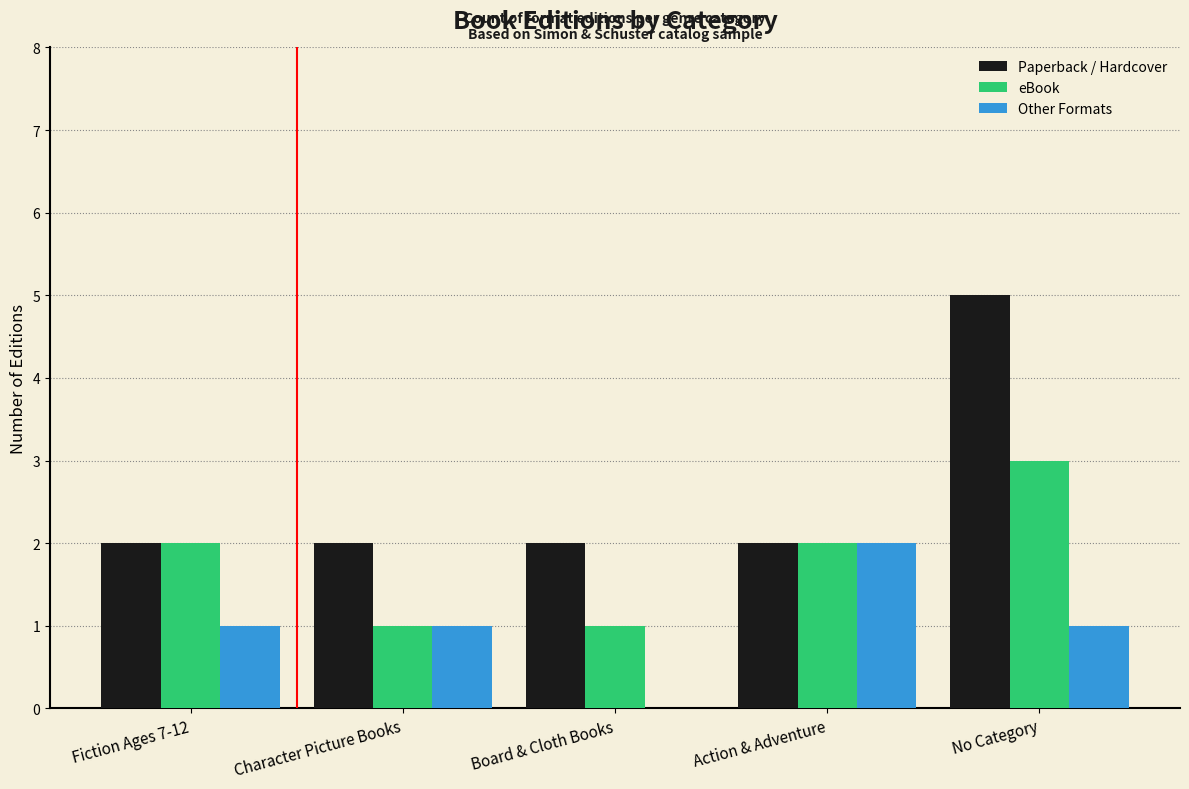

Which series has the largest total across all categories?

Paperback / Hardcover